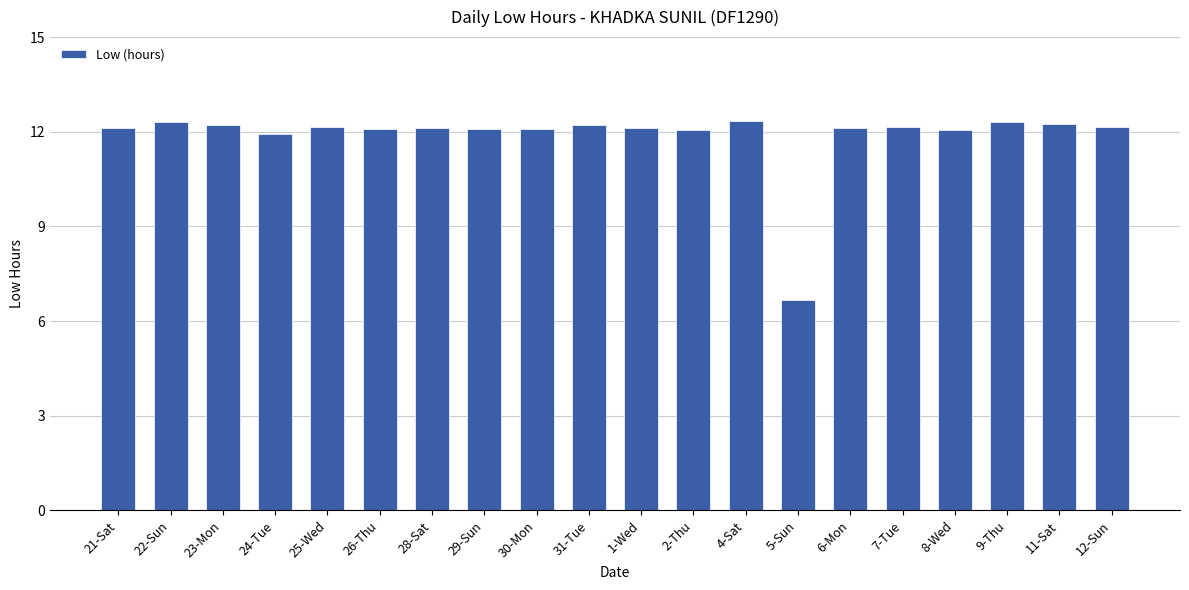

How many bars are there in total?

20